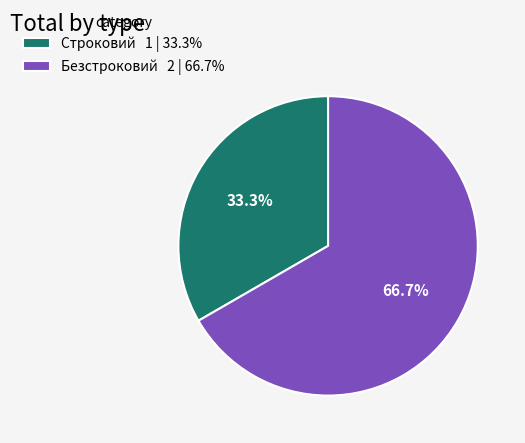

To the nearest percent, what percentage of the pie is Безстроковий?

67%